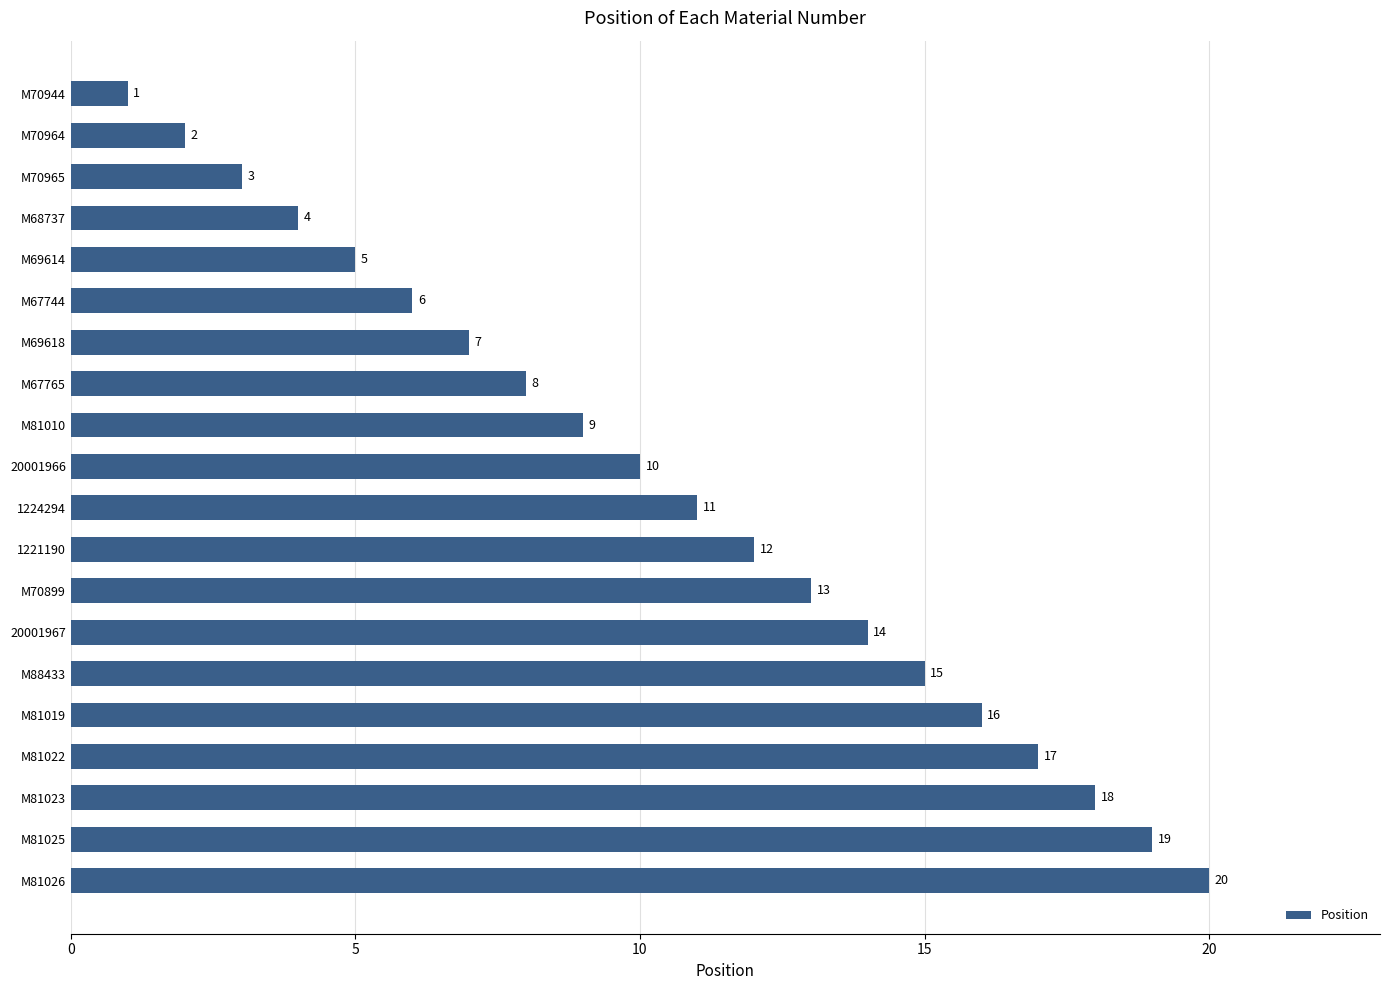

What is the sum of all values?

210